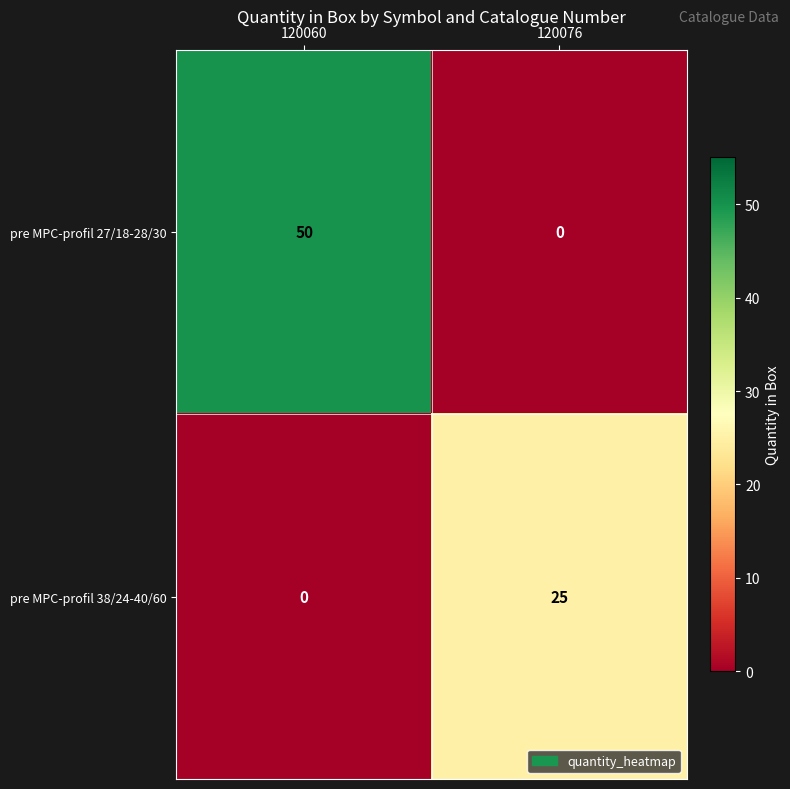

Which series changed the most between 120060 and 120076?

pre MPC-profil 27/18-28/30